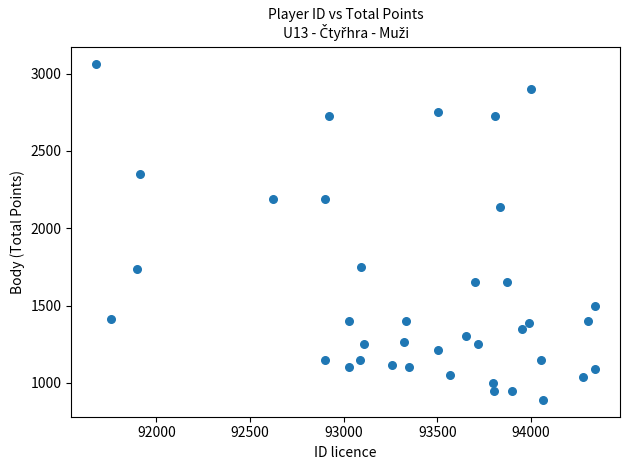

What Y value in the scatter plot is closest to 1977?

2136